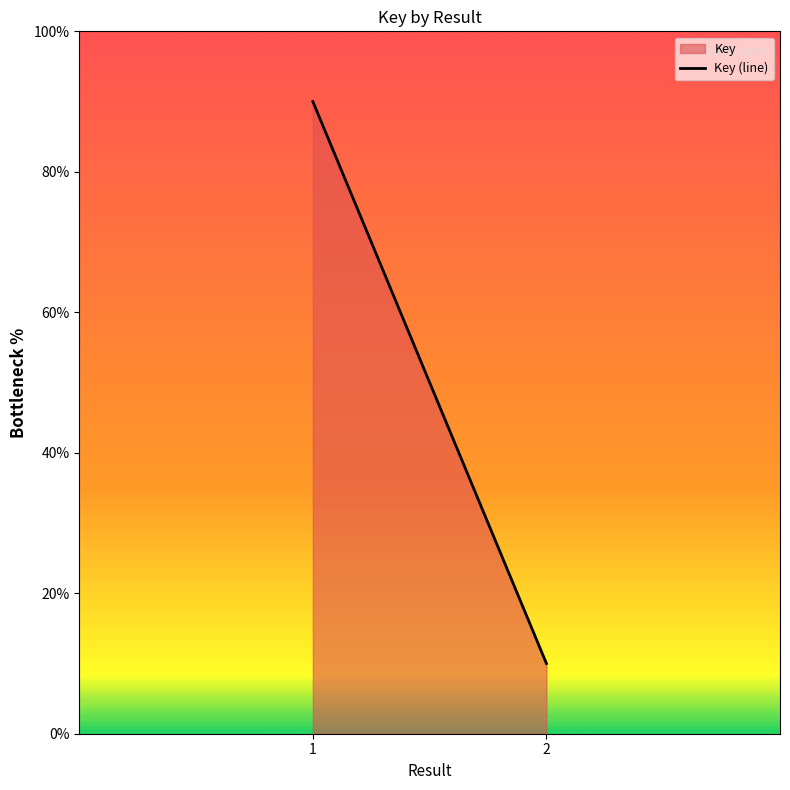

At which label is the value closest to 50?

1